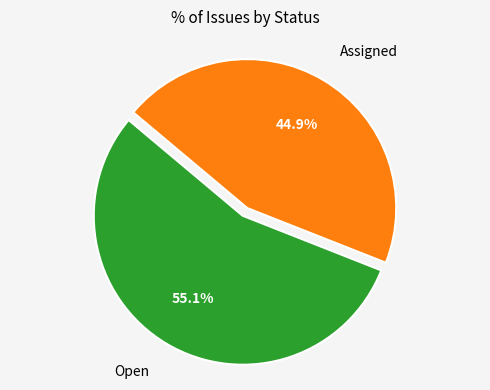

Is there any slice that represents more than half of the pie?

Yes